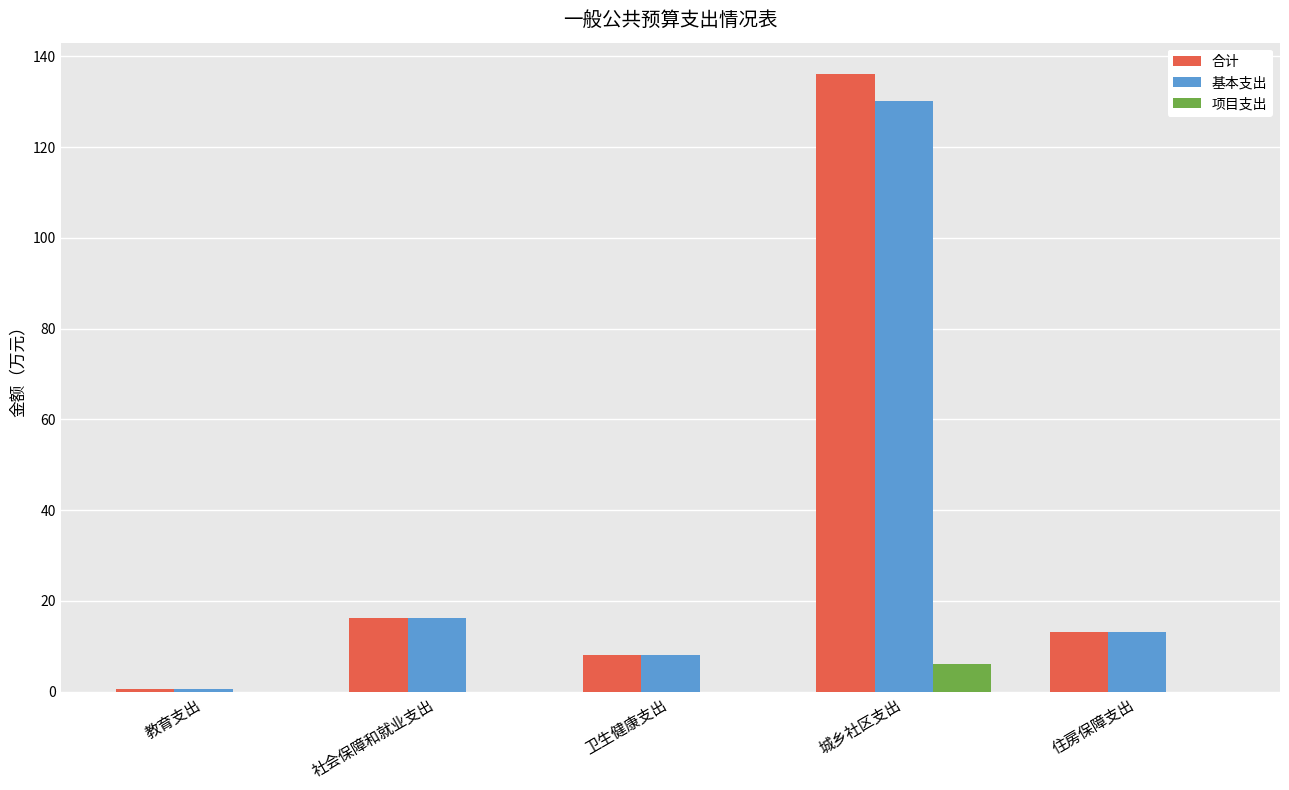

The value of 项目支出 at 卫生健康支出 is 0.0. True or false?

True